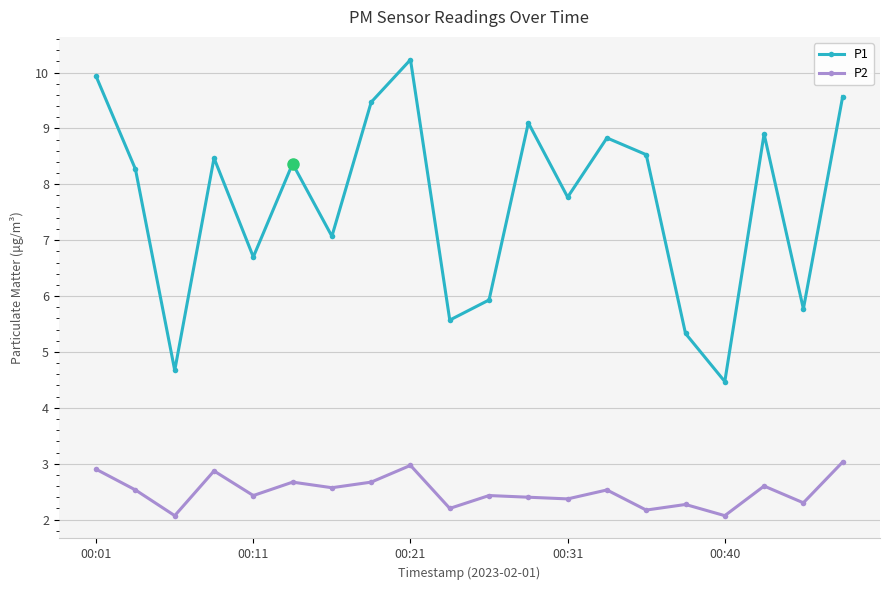

At how many categories does at least one series exceed 5?

18